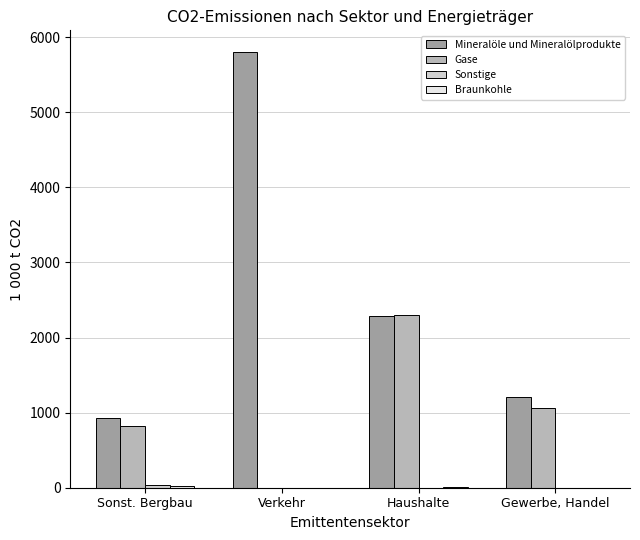

What is the sum of all Gase values?

4194.3